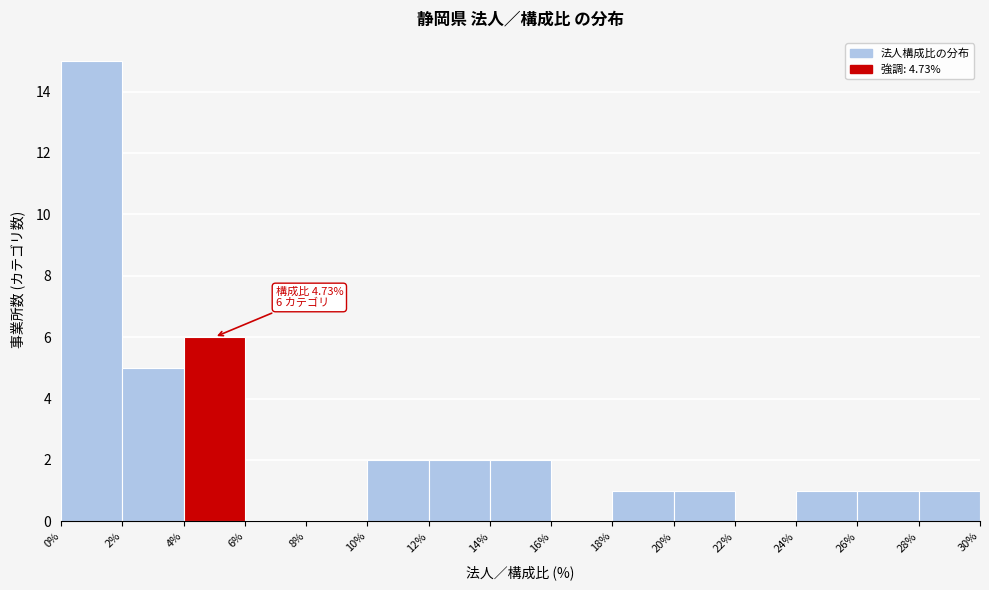

Over which range of the x-axis is the bar tallest?

0% to 2%